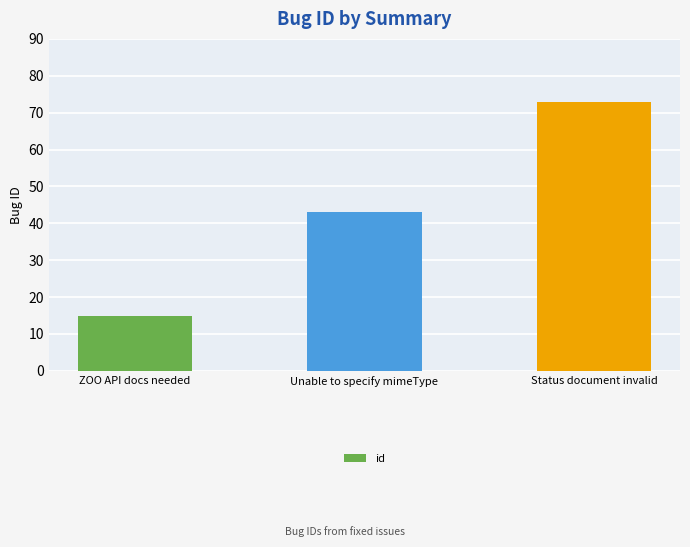

Rank the categories by value from lowest to highest.

ZOO API docs needed, Unable to specify mimeType, Status document invalid